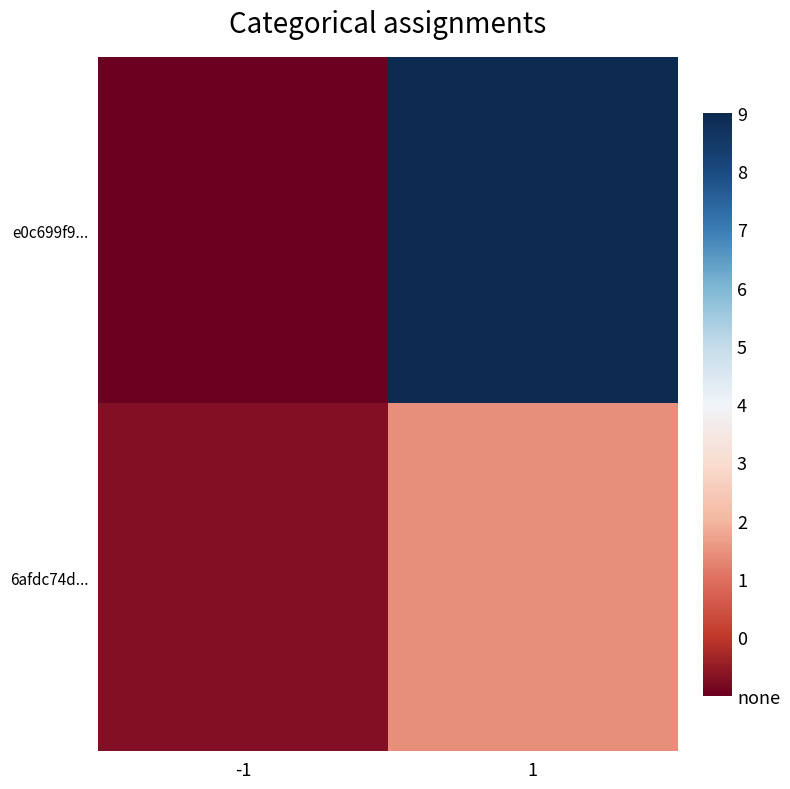

Between -1 and 1, which series saw the biggest shift?

e0c699f9...